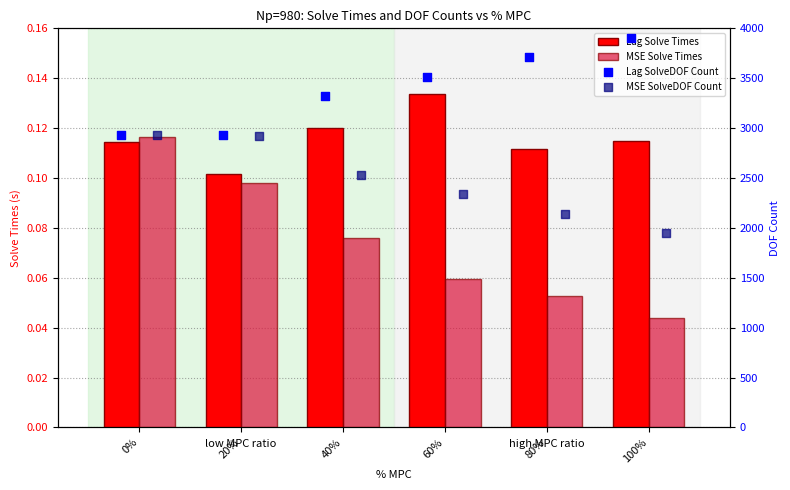

Which series has the widest spread of Y values?

Lag SolveDOF Count